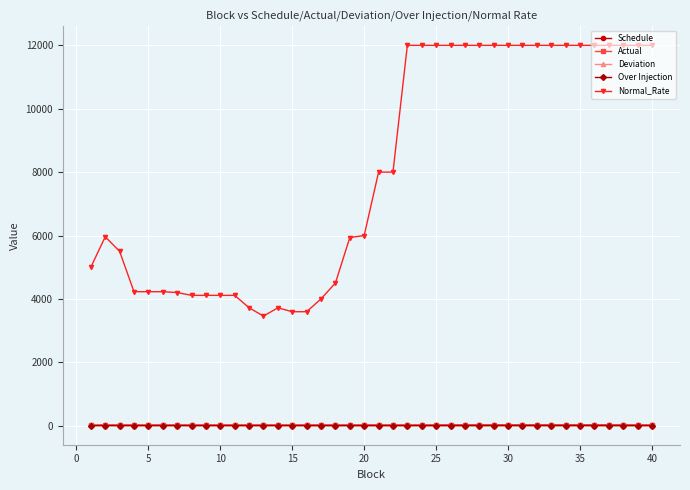

How many values in the Schedule series exceed 18?

37